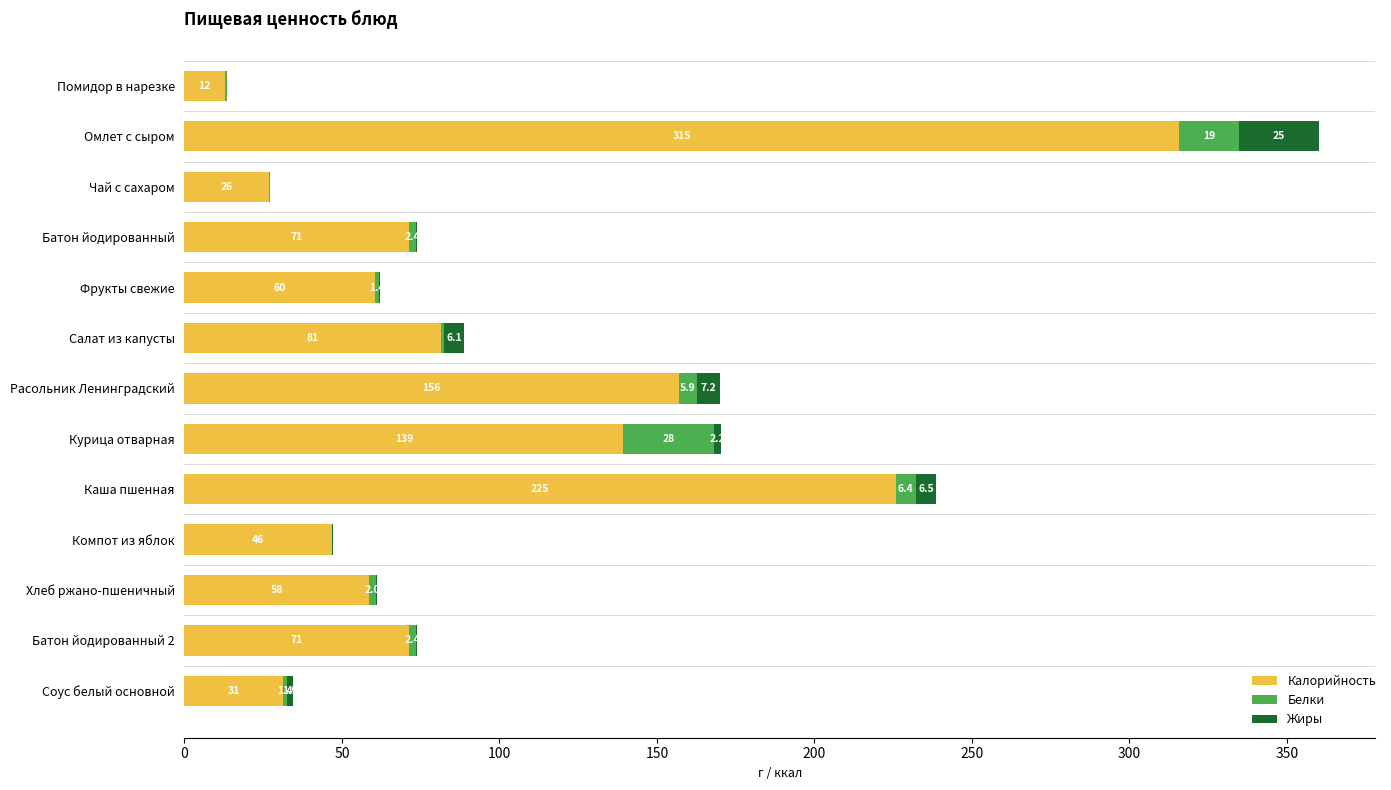

The Калорийность series shows 54.9 at Курица отварная. True or false?

False